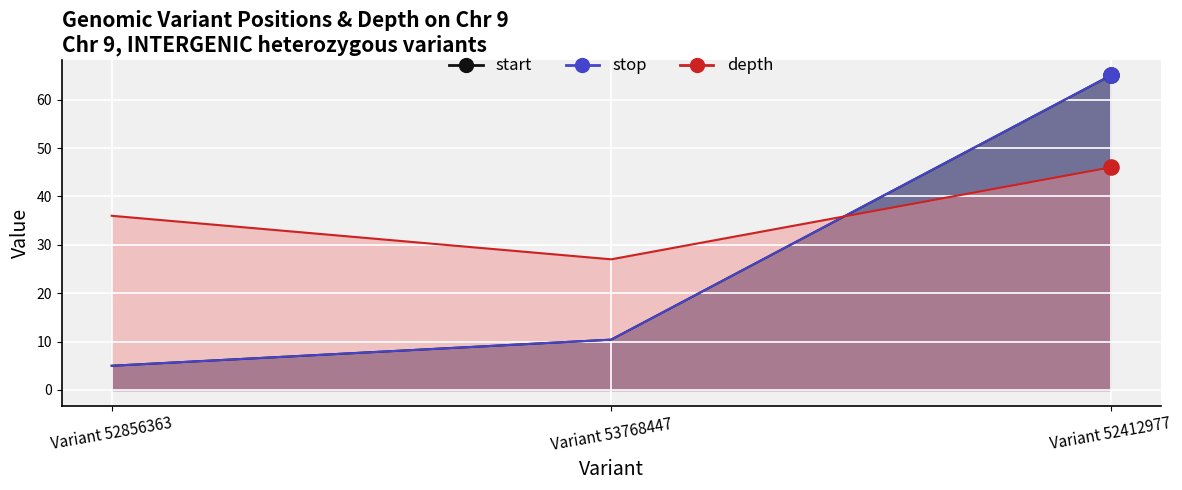

What is the total value across all series at Variant 52412977?

176.0